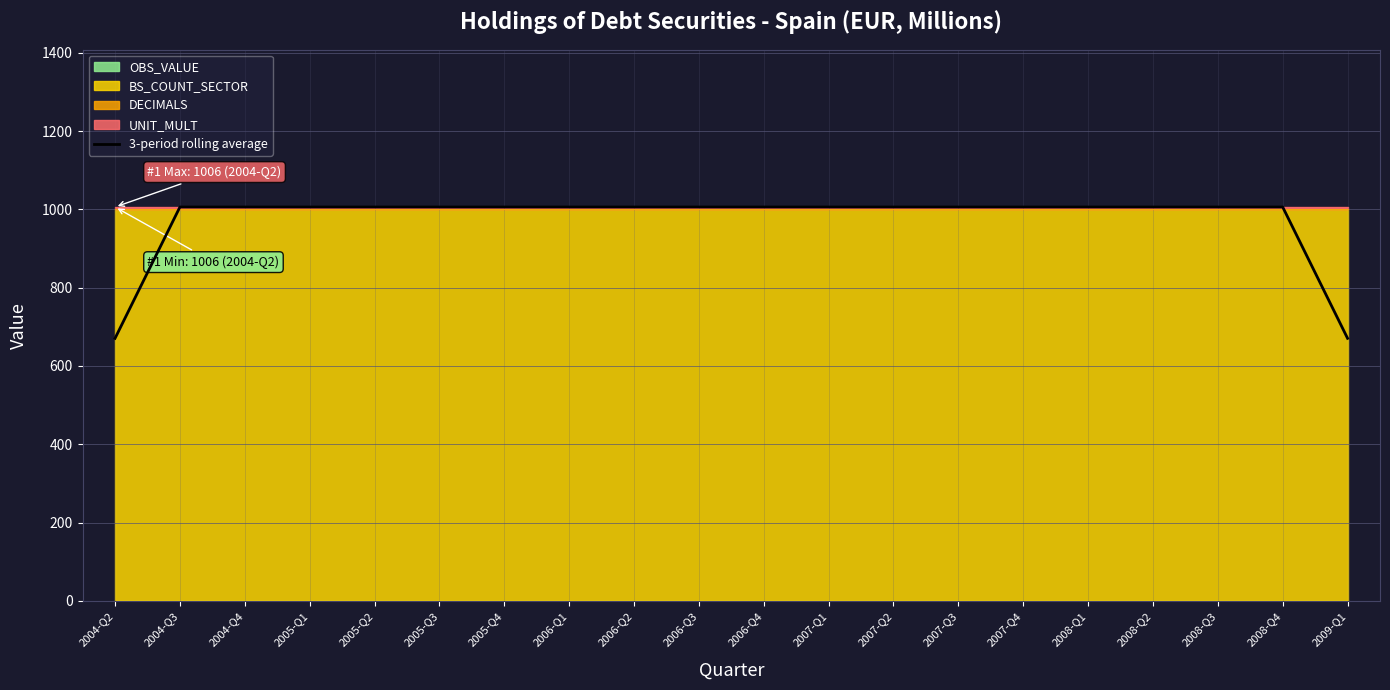

Reading left to right, extract all data points from this chart.

670.7	1006.0	1006.0	1006.0	1006.0	1006.0	1006.0	1006.0	1006.0	1006.0	1006.0	1006.0	1006.0	1006.0	1006.0	1006.0	1006.0	1006.0	1006.0	670.7